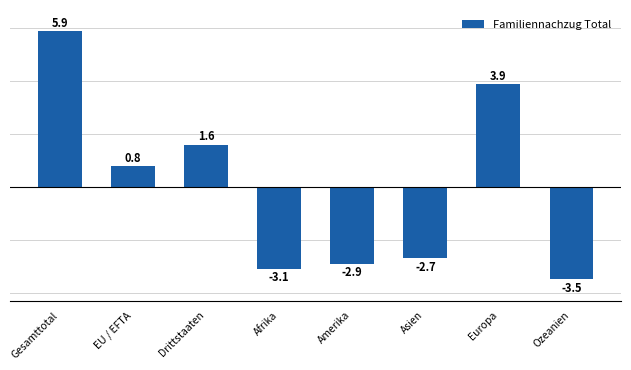

Count the number of values greater than 0.

4